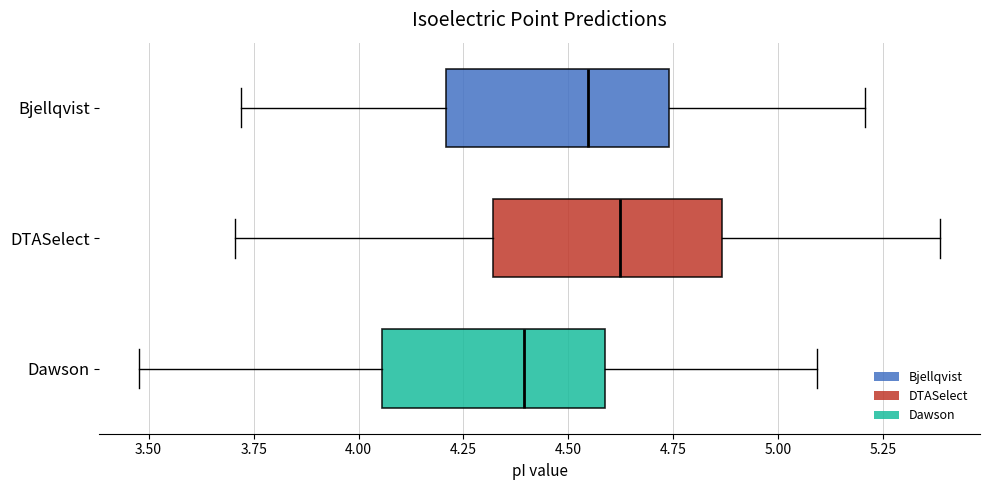

Reading bottom to top, transcribe this box plot: for each box, give where its median line is, the range the box spans, and where its two whiskers end, as read against the x-axis. The values are not printed on the chart, so give them approximately, as read against the axis.

Dawson: median 4.40, box 4.05 to 4.60, whiskers 3.50 to 5.10
DTASelect: median 4.60, box 4.30 to 4.85, whiskers 3.70 to 5.40
Bjellqvist: median 4.55, box 4.20 to 4.75, whiskers 3.70 to 5.20